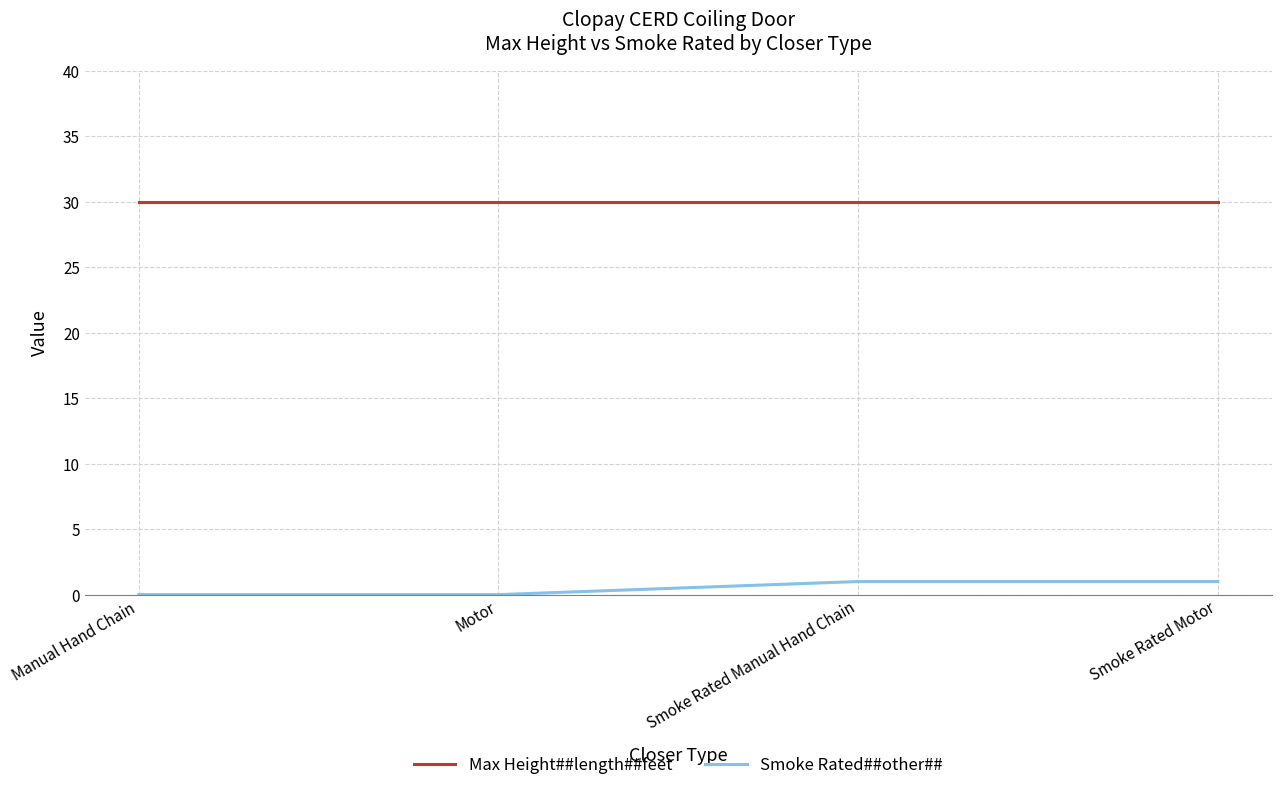

Is this an area chart (filled region under the line)?

No